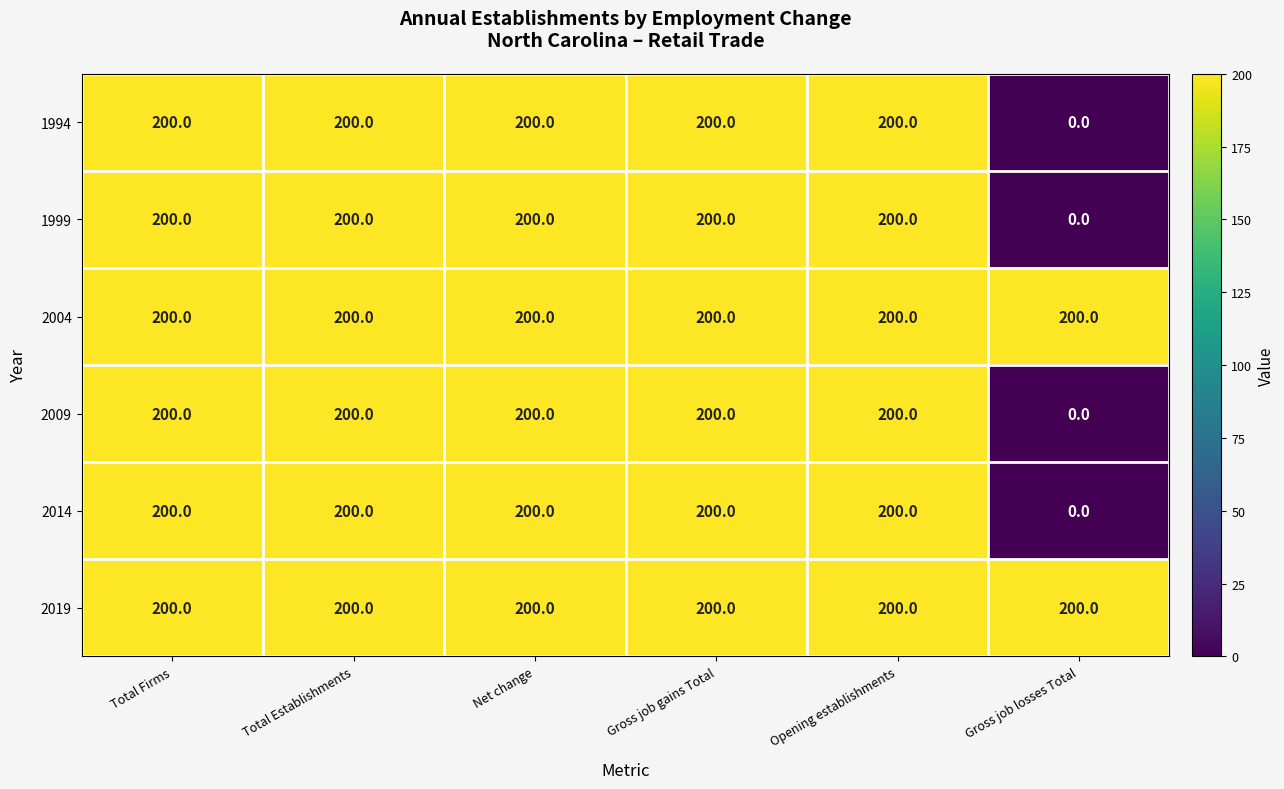

Count the number of data series in this chart.

6